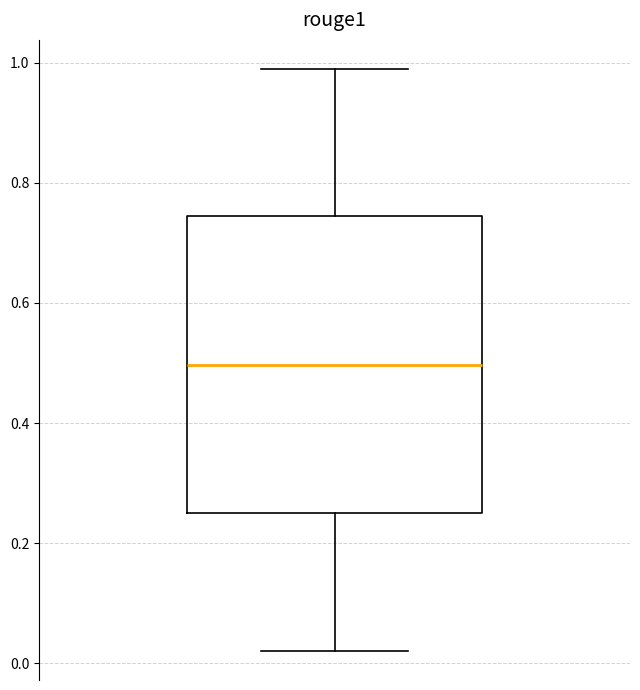

Where is the upper edge of the box on the y-axis? The values are not printed on the chart, so give them approximately, as read against the axis.

0.74